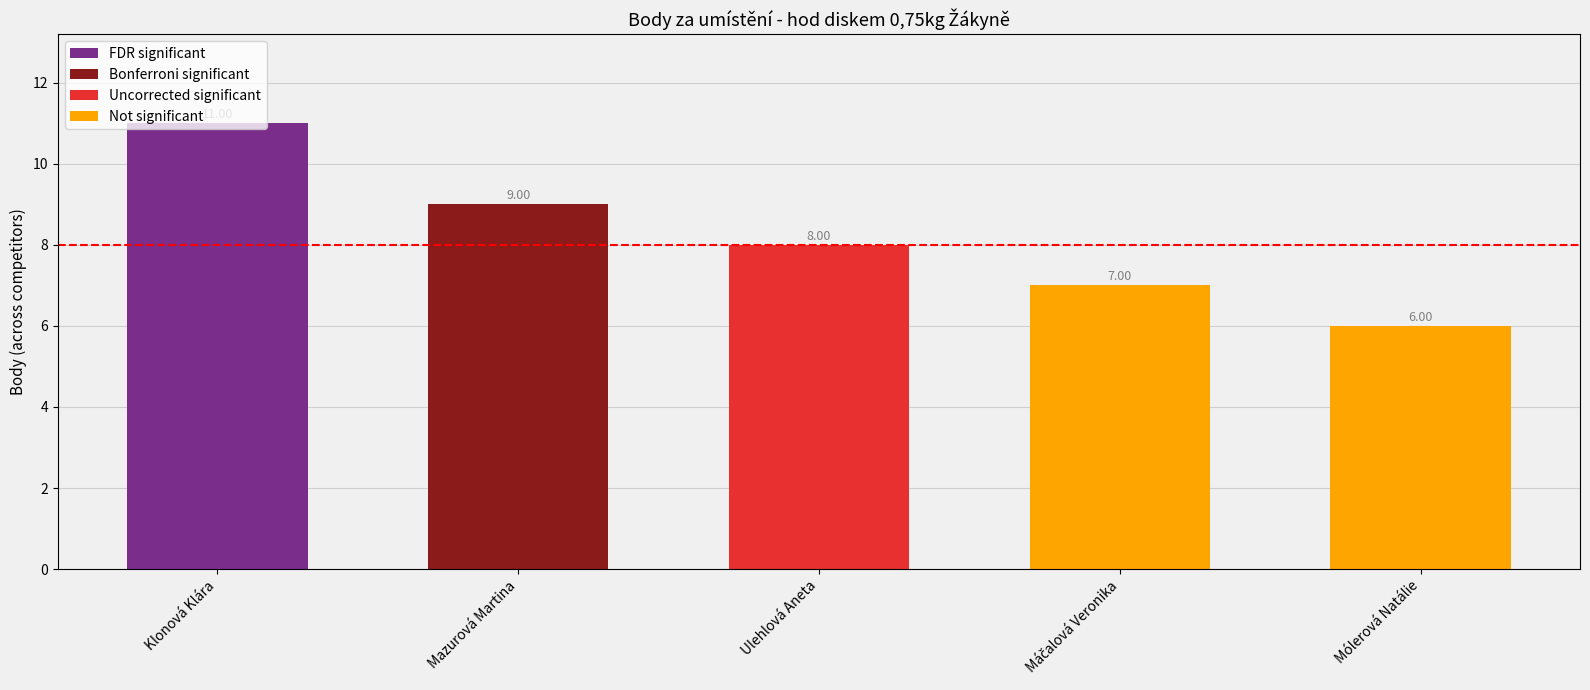

How many values are between 7 and 9?

3